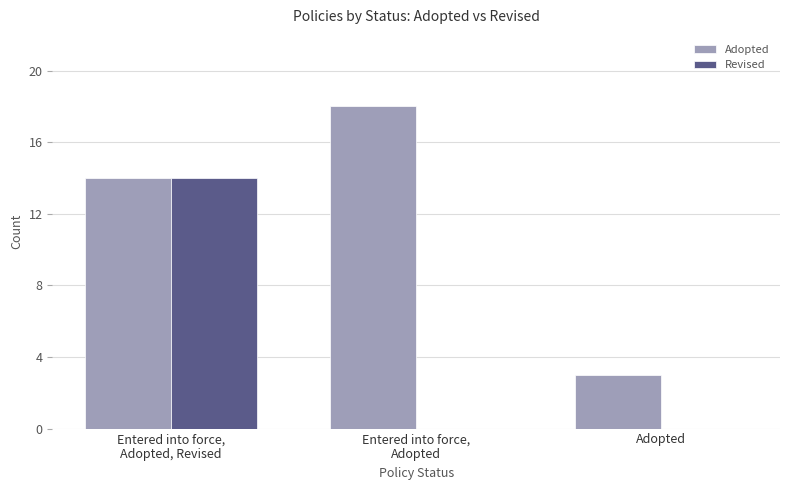

Count the number of data series in this chart.

2